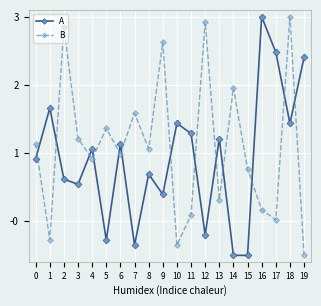

What is the value of the B point at the 16th from the left?

0.8